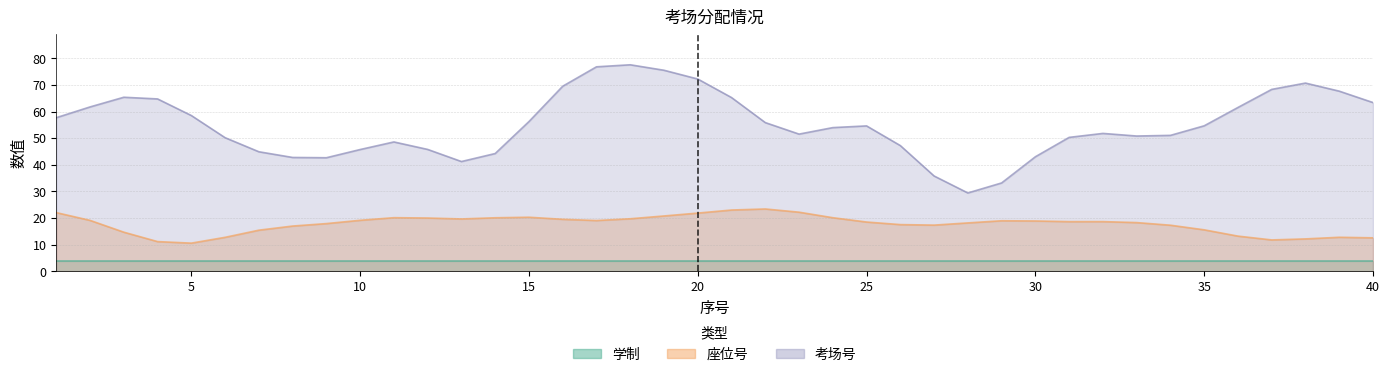

What is the total value across all series at 20?

98